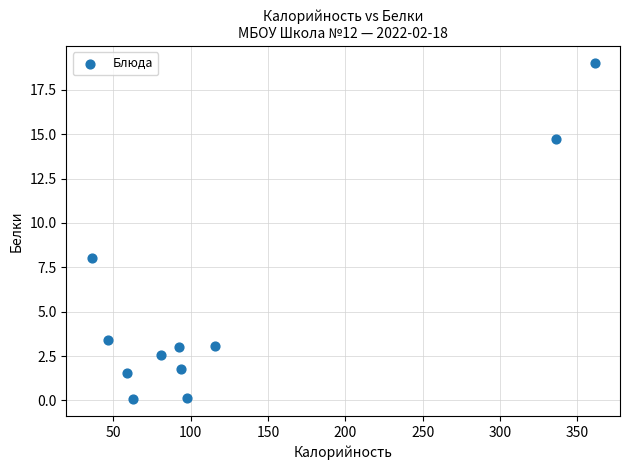

What is the range of Y values (max minus min)?

19.0